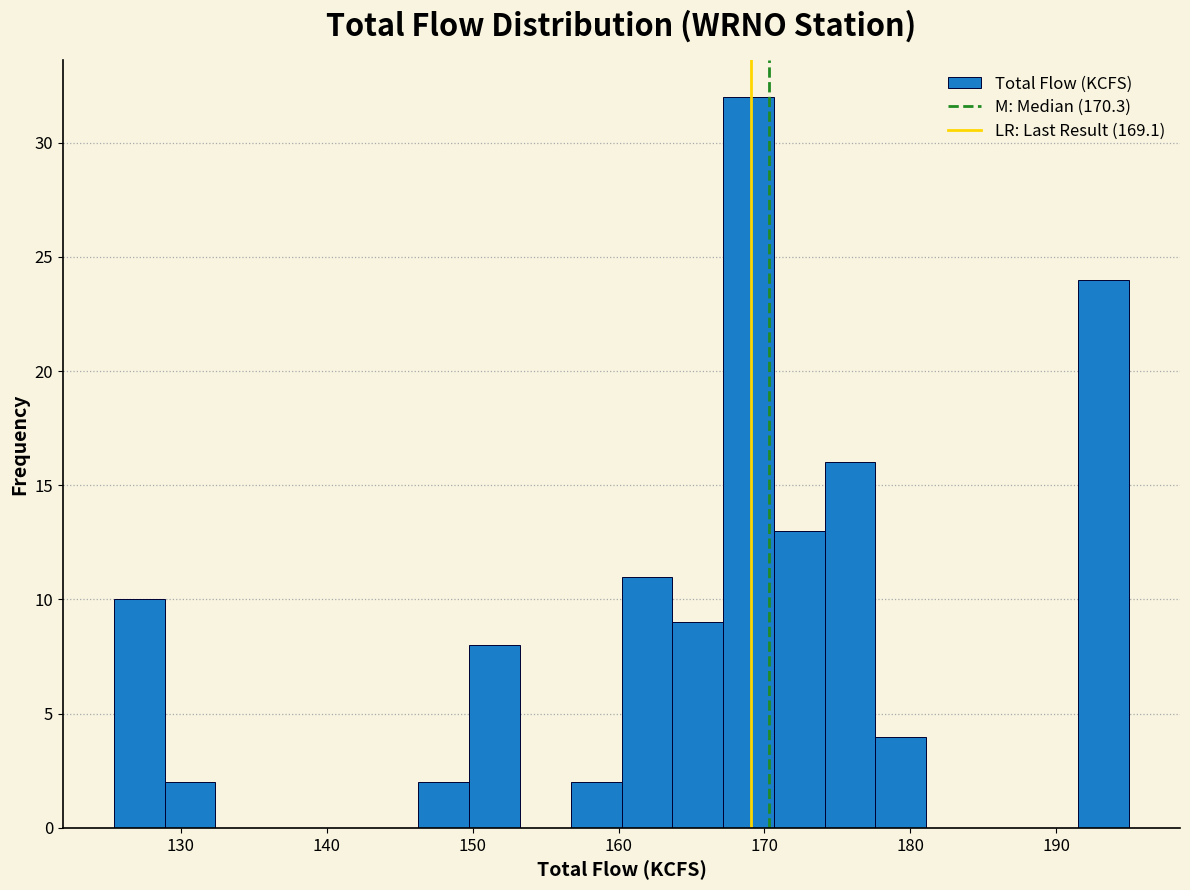

Read against the x-axis, roughly where is the centre of the tallest bar?

169